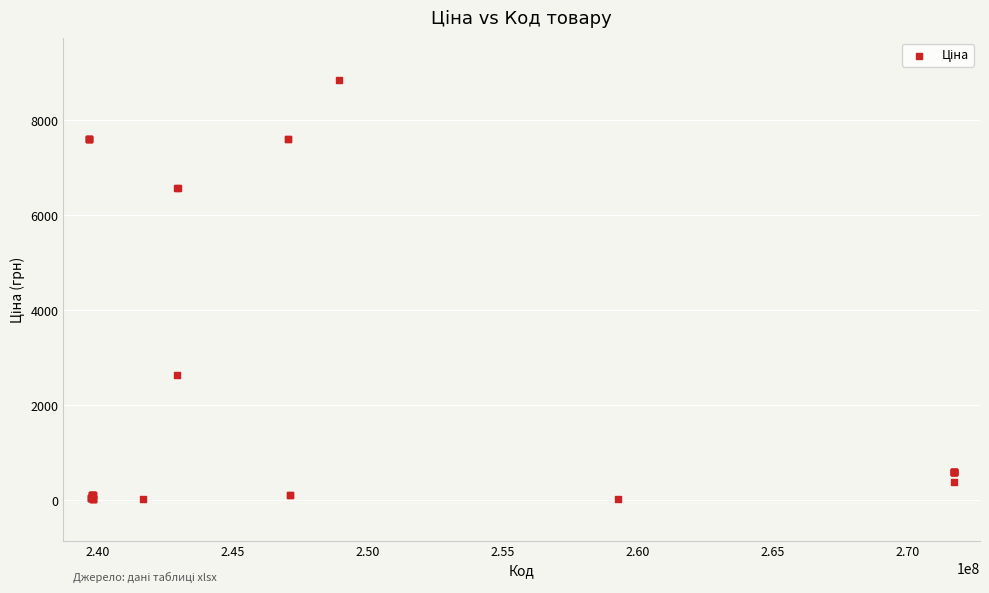

What Y value in the scatter plot is closest to 4444?

2627.5